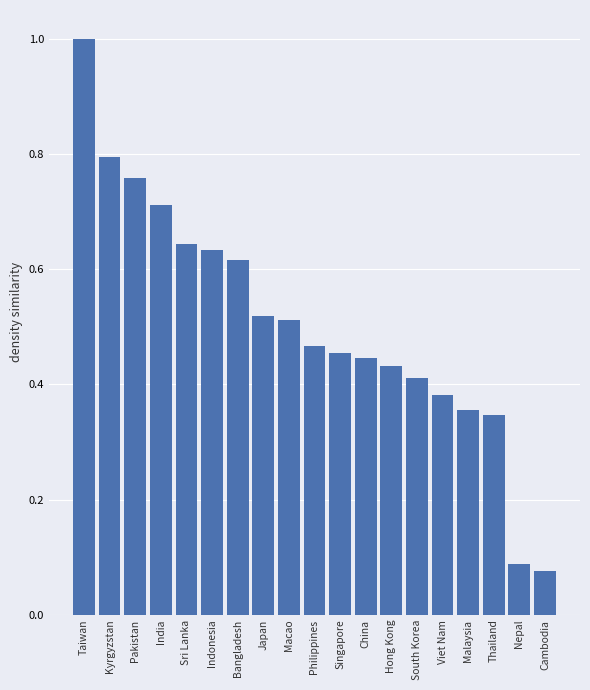

Which has a higher value, Nepal or India?

India